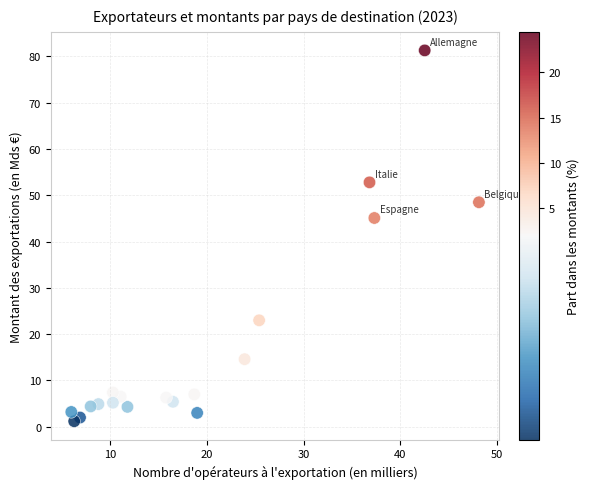

What Y value in the scatter plot is closest to 41?

45.1